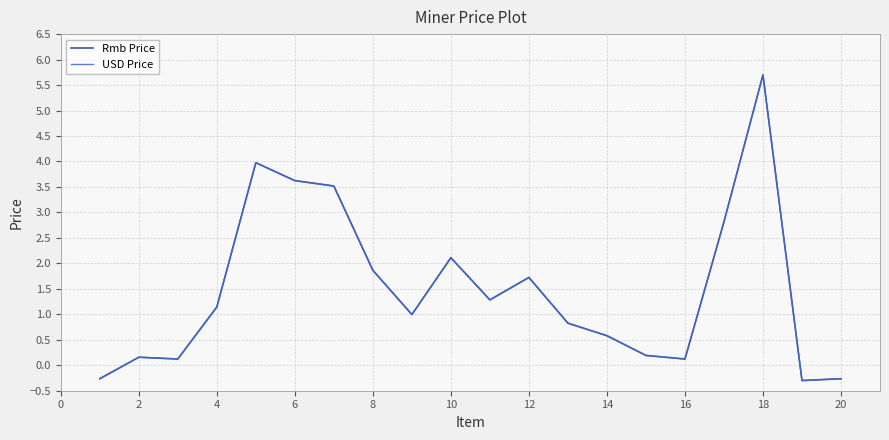

What is the lowest value of the Rmb Price series?

-0.3